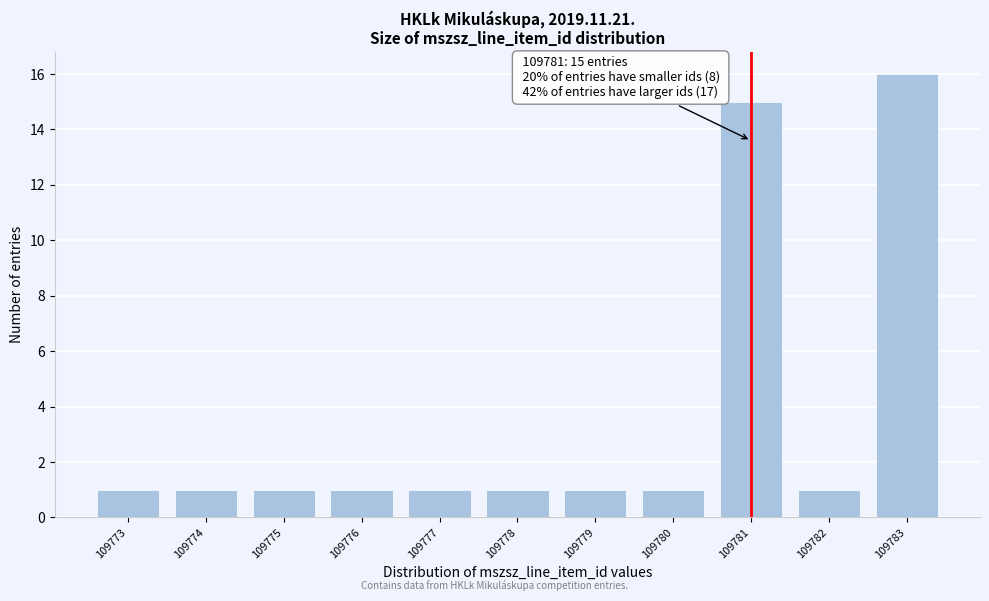

Over which range of the x-axis is the bar tallest?

109782.5 to 109783.5